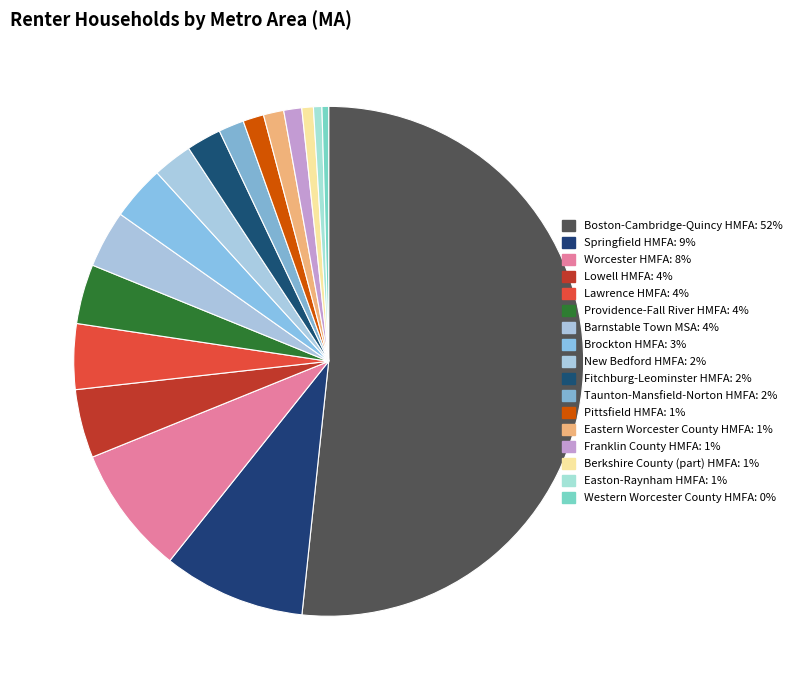

How many slices are in this pie chart?

17